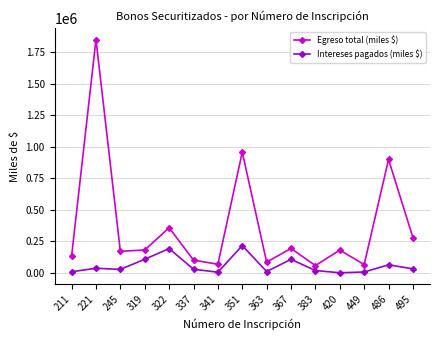

True or false: Intereses pagados (miles $) has a value of 7573 at 449.

True